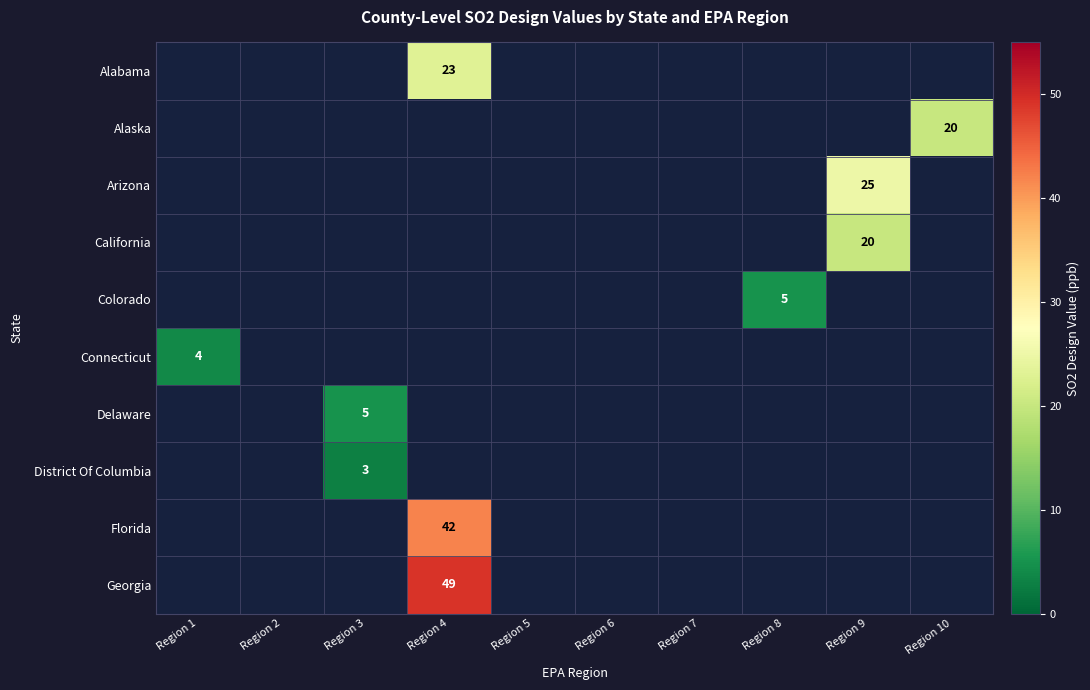

True or false: Delaware has a value of 2 at Region 3.

False